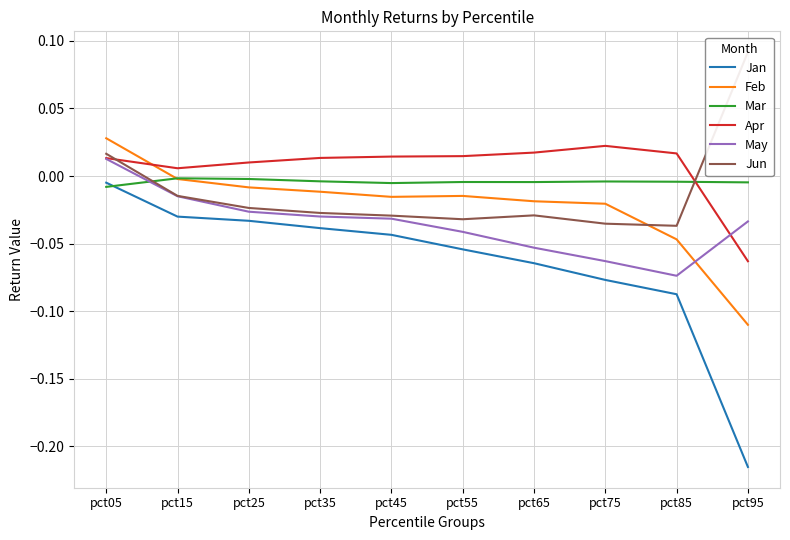

What is the sum of all Feb values?

-0.2